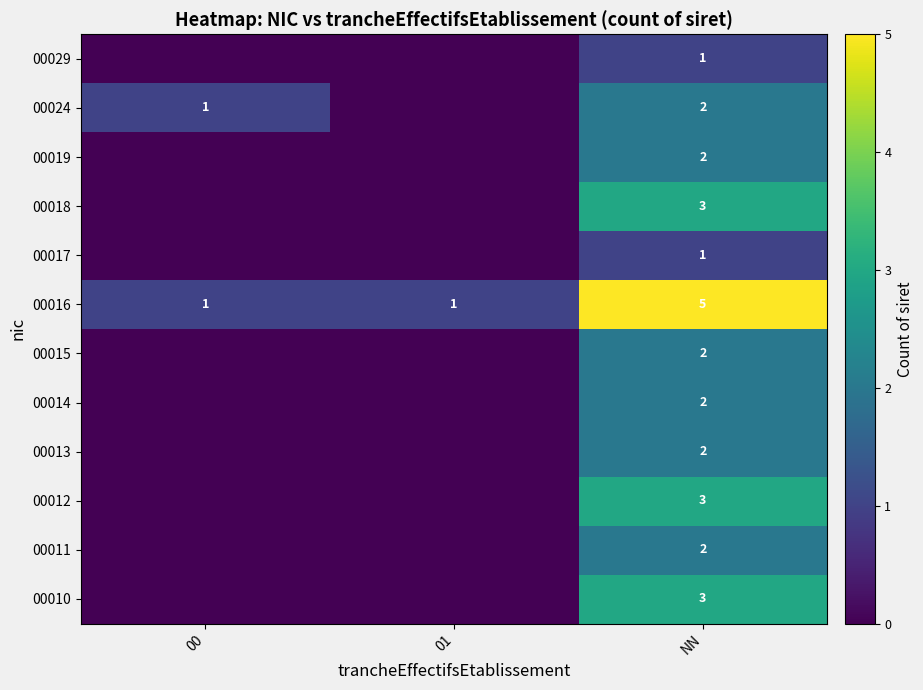

True or false: 00014 has a value of 3 at NN.

False